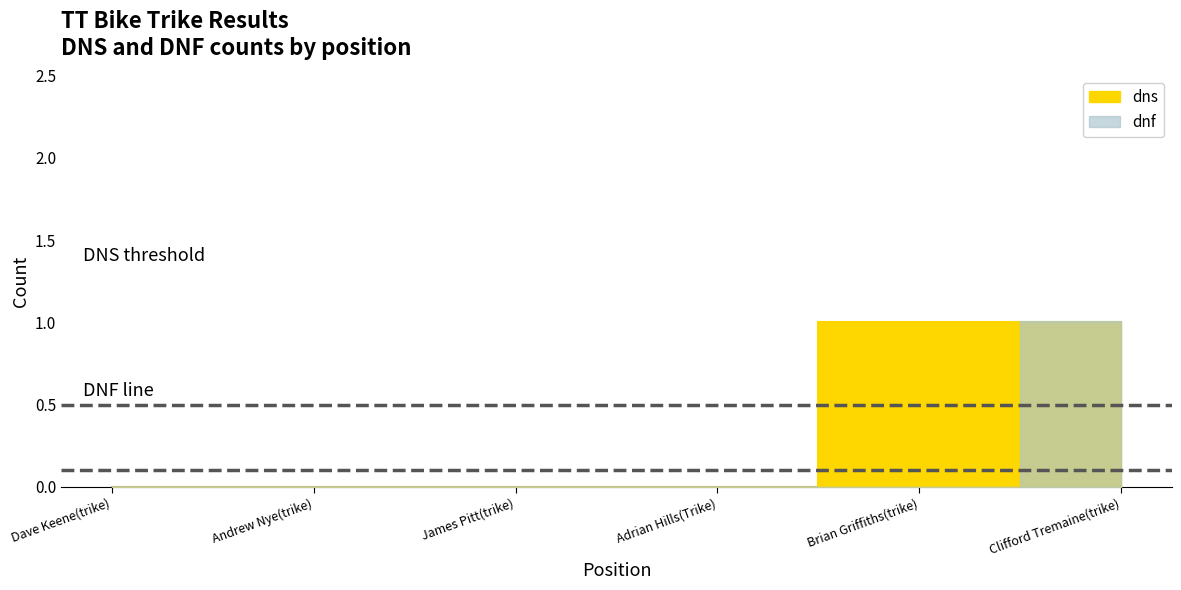

What is the sum of all dns values?

2